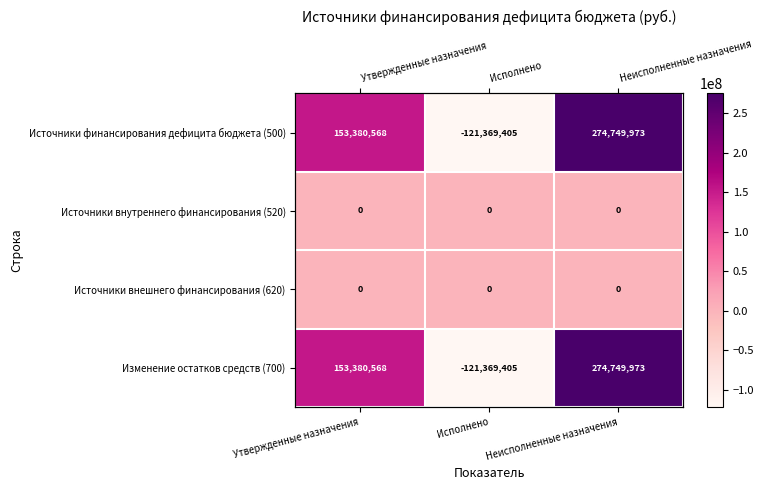

Which series has the widest spread of values?

Источники финансирования дефицита бюджета (500)